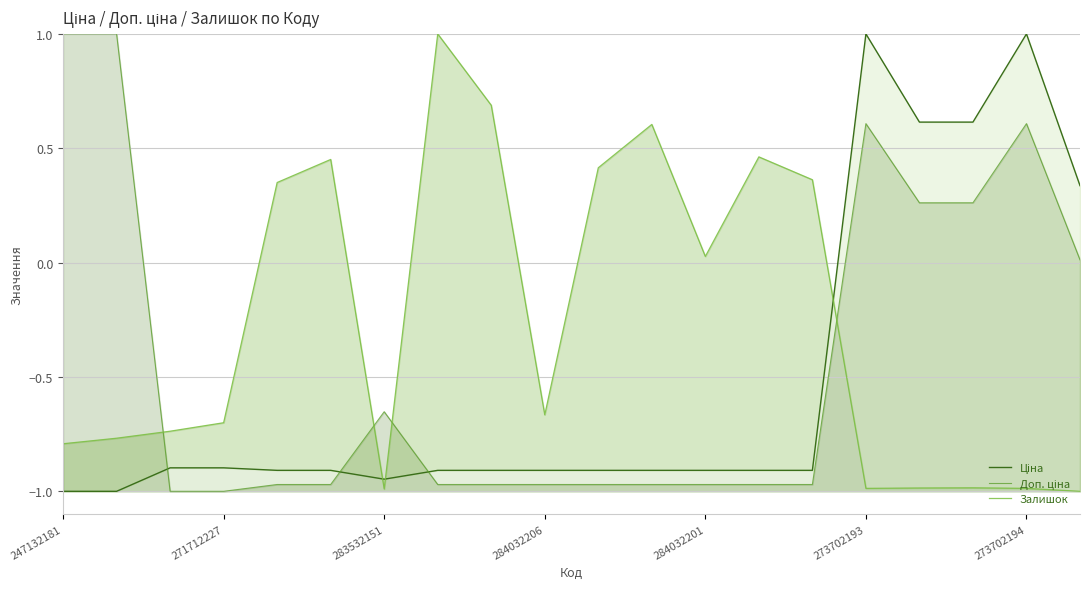

Where does the Доп. ціна series first go above 0?

247132181